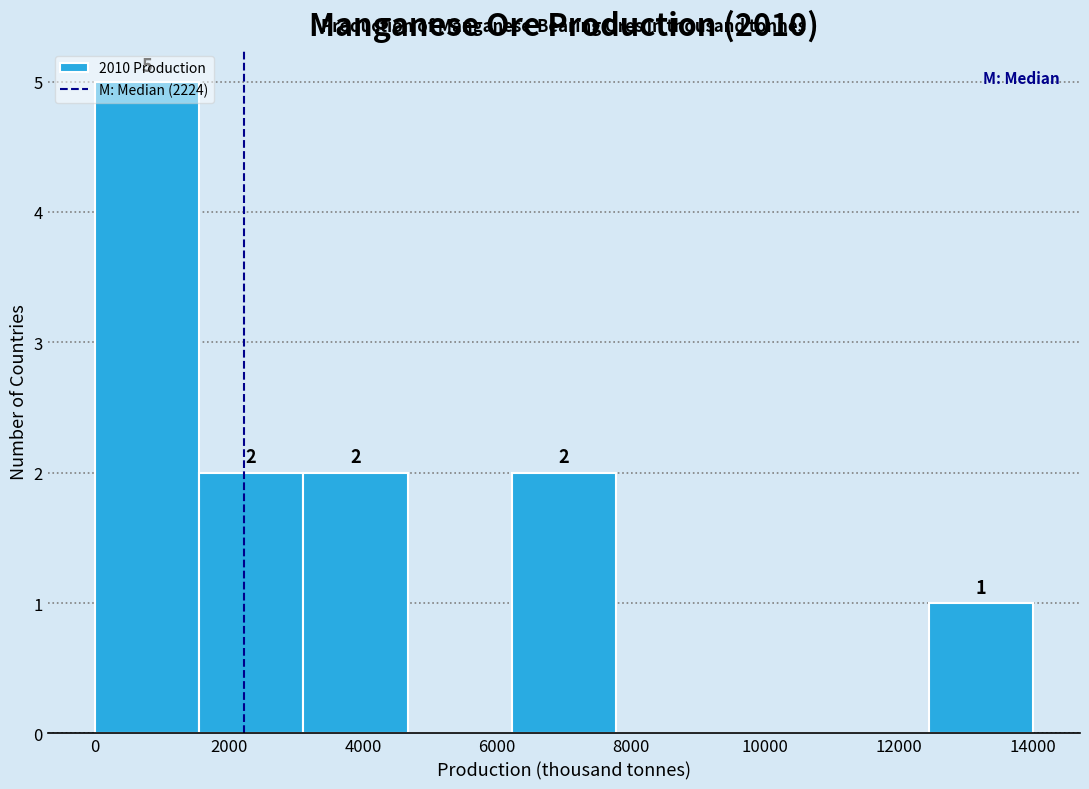

Which range on the x-axis has the tallest bar?

0 to 1600